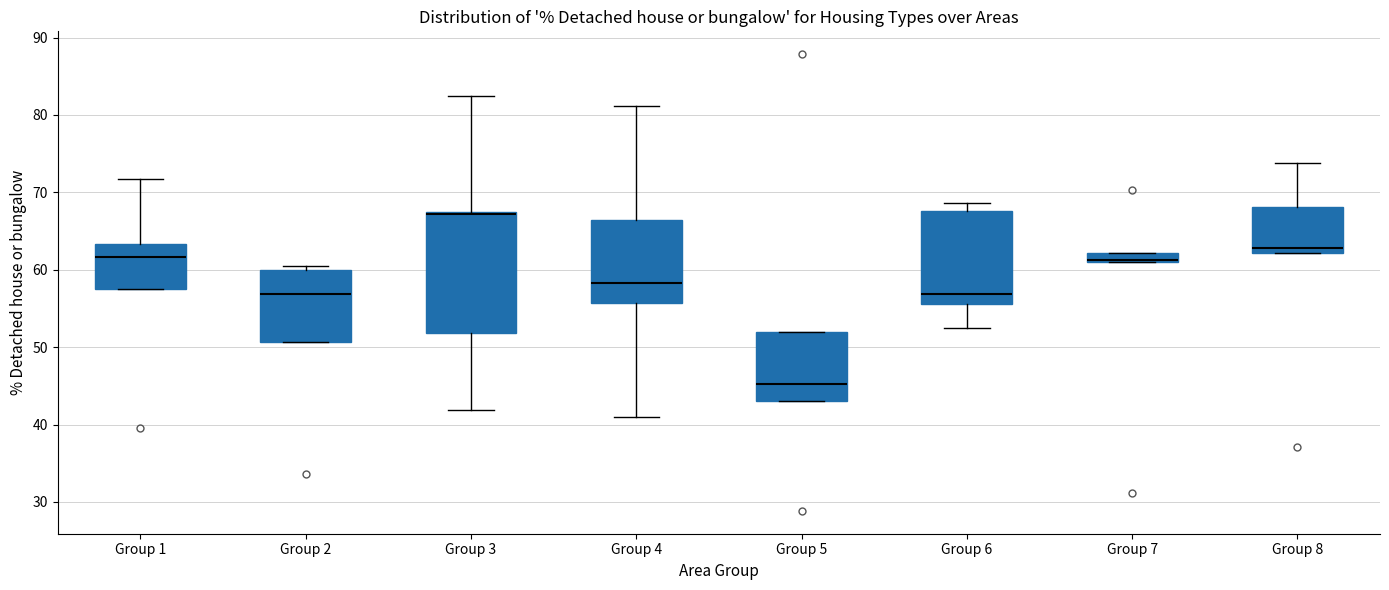

Where is the lower edge of the box for Group 6 on the y-axis? The values are not printed on the chart, so give them approximately, as read against the axis.

56